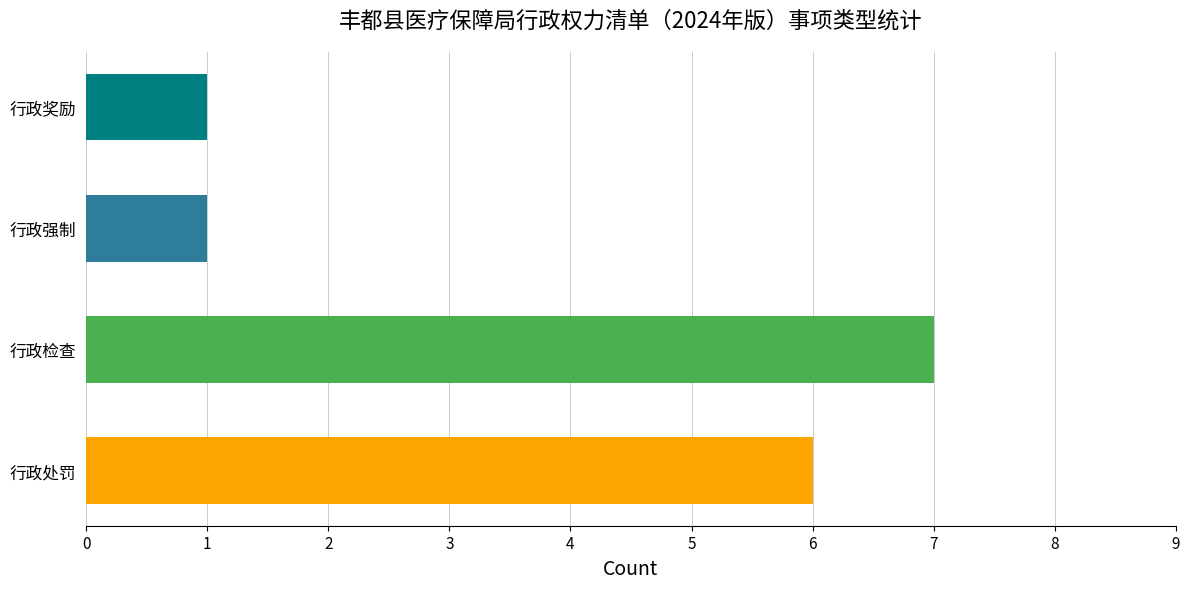

What is the minimum value shown in the chart?

1